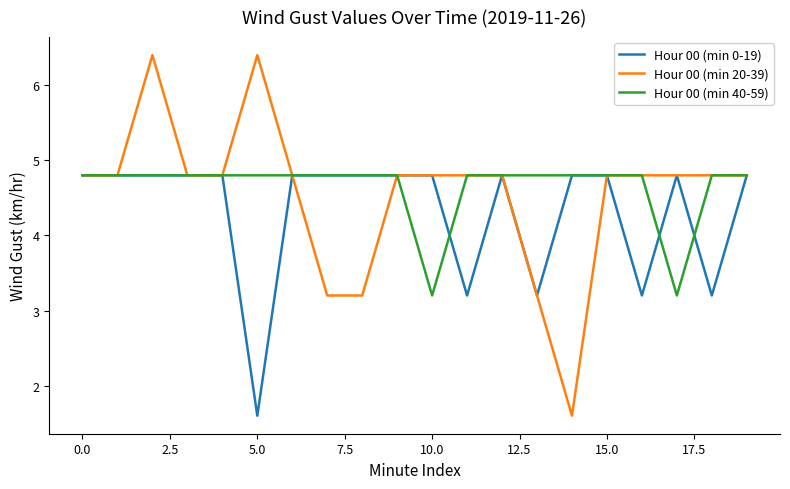

Reading left to right, extract all data points from this chart.

Hour 00 (min 0-19): 4.8	4.8	4.8	4.8	4.8	1.6	4.8	4.8	4.8	4.8	4.8	3.2	4.8	3.2	4.8	4.8	3.2	4.8	3.2	4.8
Hour 00 (min 20-39): 4.8	4.8	6.4	4.8	4.8	6.4	4.8	3.2	3.2	4.8	4.8	4.8	4.8	3.2	1.6	4.8	4.8	4.8	4.8	4.8
Hour 00 (min 40-59): 4.8	4.8	4.8	4.8	4.8	4.8	4.8	4.8	4.8	4.8	3.2	4.8	4.8	4.8	4.8	4.8	4.8	3.2	4.8	4.8